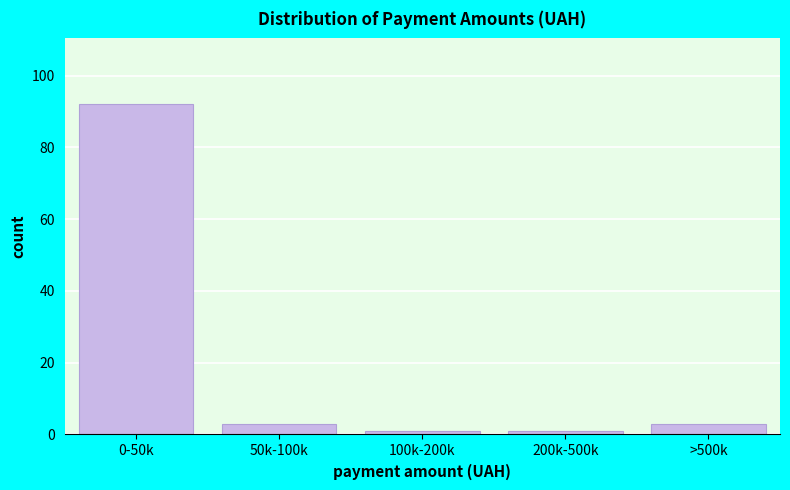

Reading left to right, list all the values displayed in this chart.

92	3	1	1	3